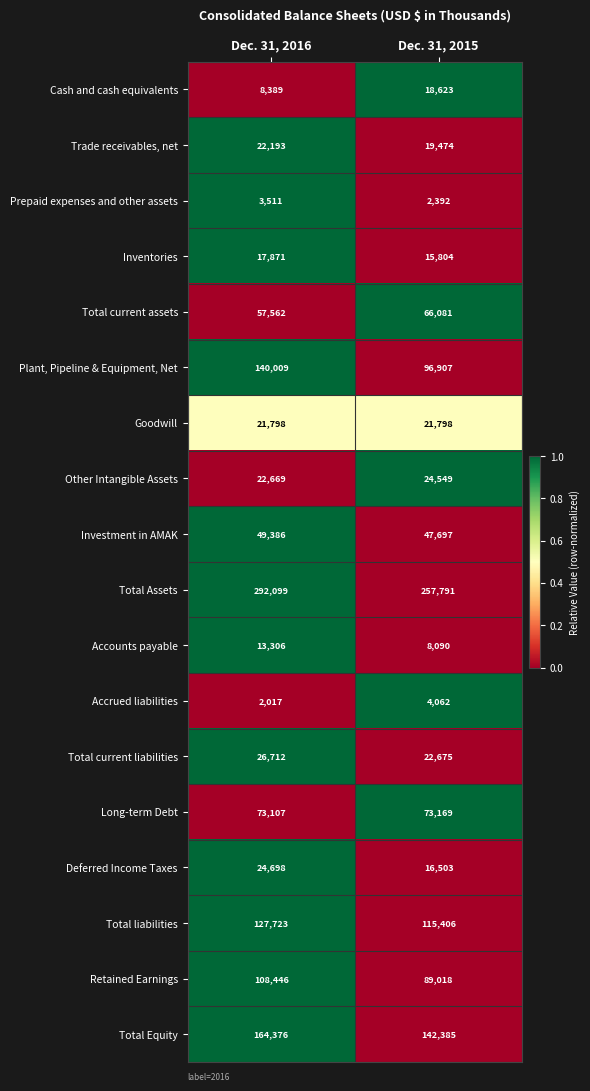

The Trade receivables, net series shows 19474 at Dec. 31, 2015. True or false?

True